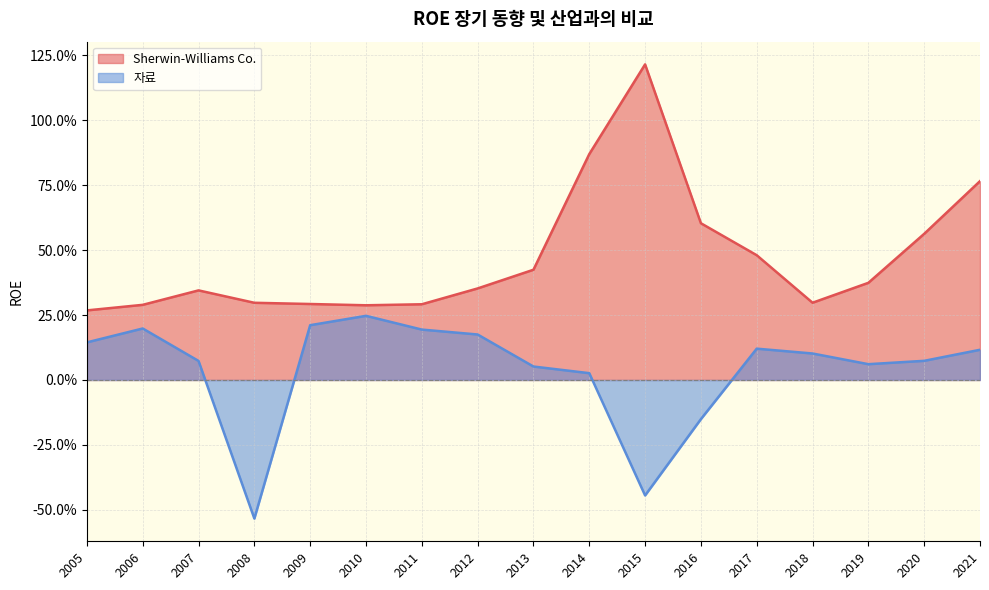

Reading right to left, extract all data points from this chart.

Sherwin-Williams Co.: 2005=0.3	2006=0.3	2007=0.3	2008=0.3	2009=0.3	2010=0.3	2011=0.3	2012=0.4	2013=0.4	2014=0.9	2015=1.2	2016=0.6	2017=0.5	2018=0.3	2019=0.4	2020=0.6	2021=0.8
자료: 2005=0.1	2006=0.2	2007=0.1	2008=-0.5	2009=0.2	2010=0.2	2011=0.2	2012=0.2	2013=0.1	2014=0.0	2015=-0.4	2016=-0.2	2017=0.1	2018=0.1	2019=0.1	2020=0.1	2021=0.1